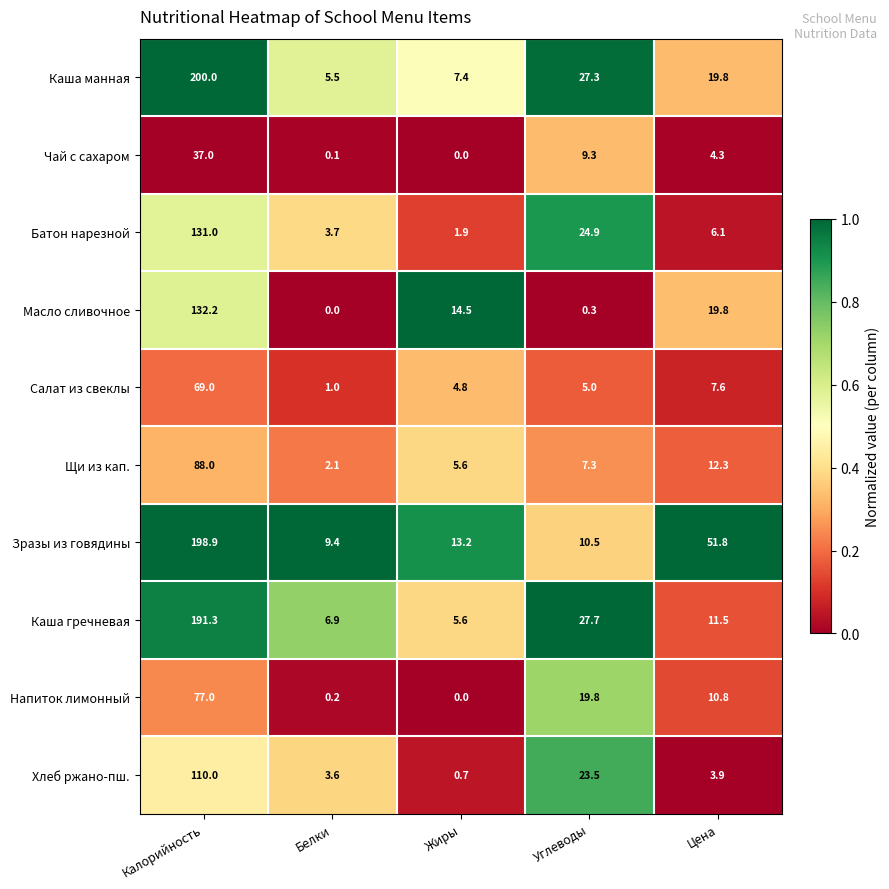

List the labels in order of Щи из кап. value, smallest first.

Белки, Жиры, Углеводы, Цена, Калорийность